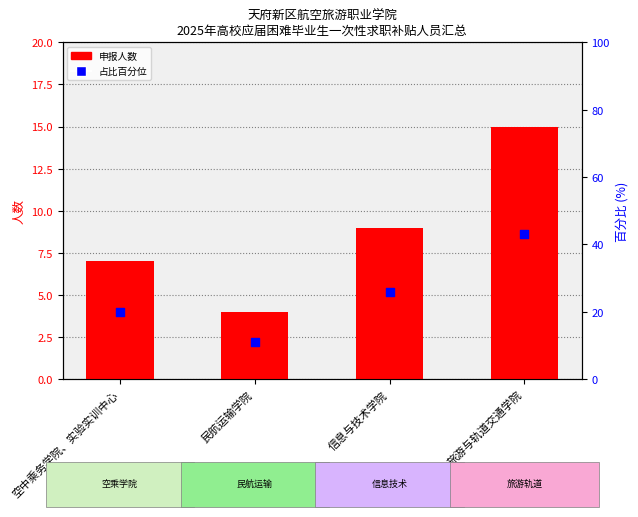

Which series has the largest Y range (max minus min)?

占比百分位